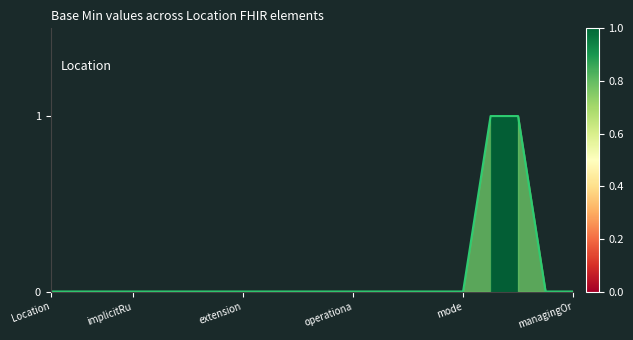

What is the maximum value shown in the chart?

1